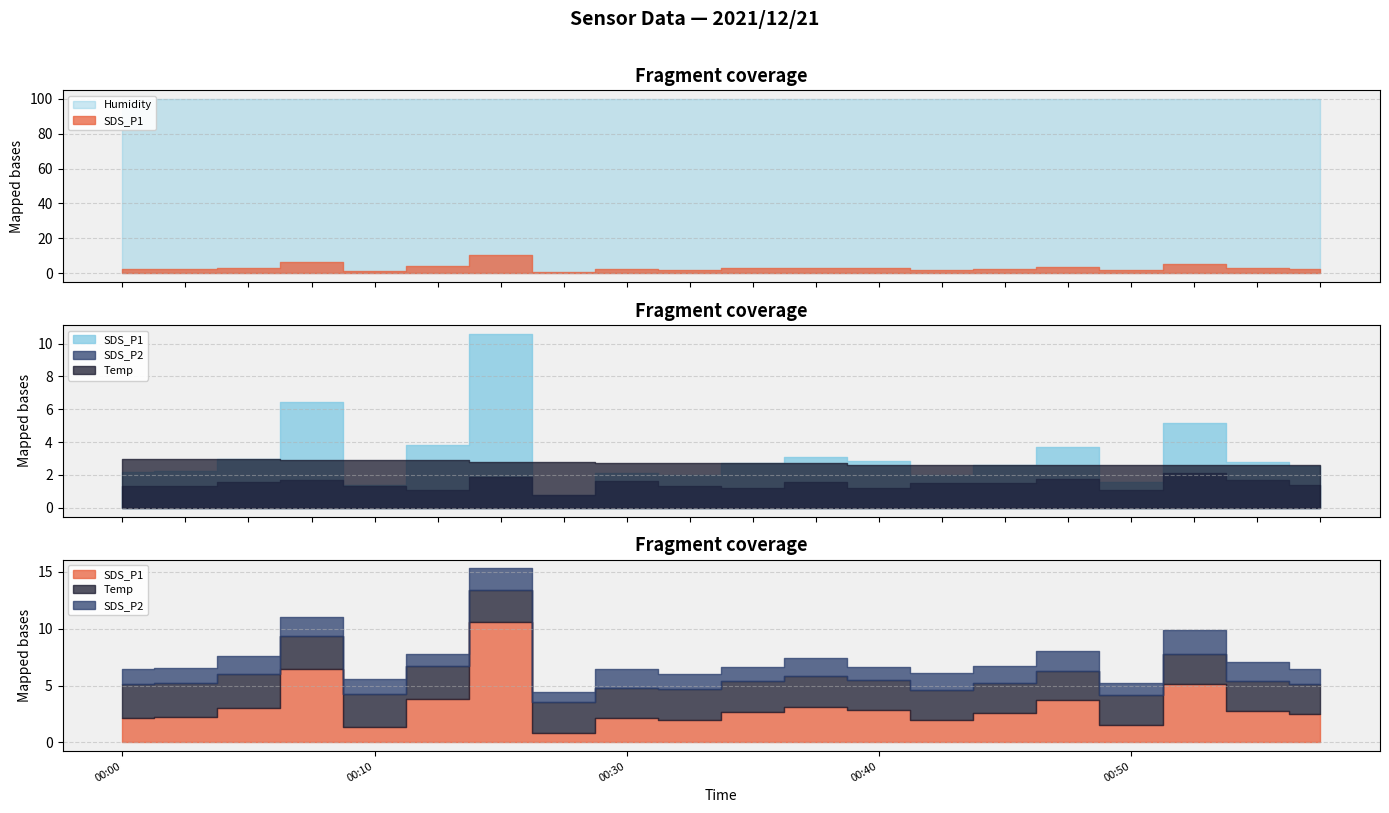

What is the value of the SDS_P2 point at the 11th from the left?

1.2